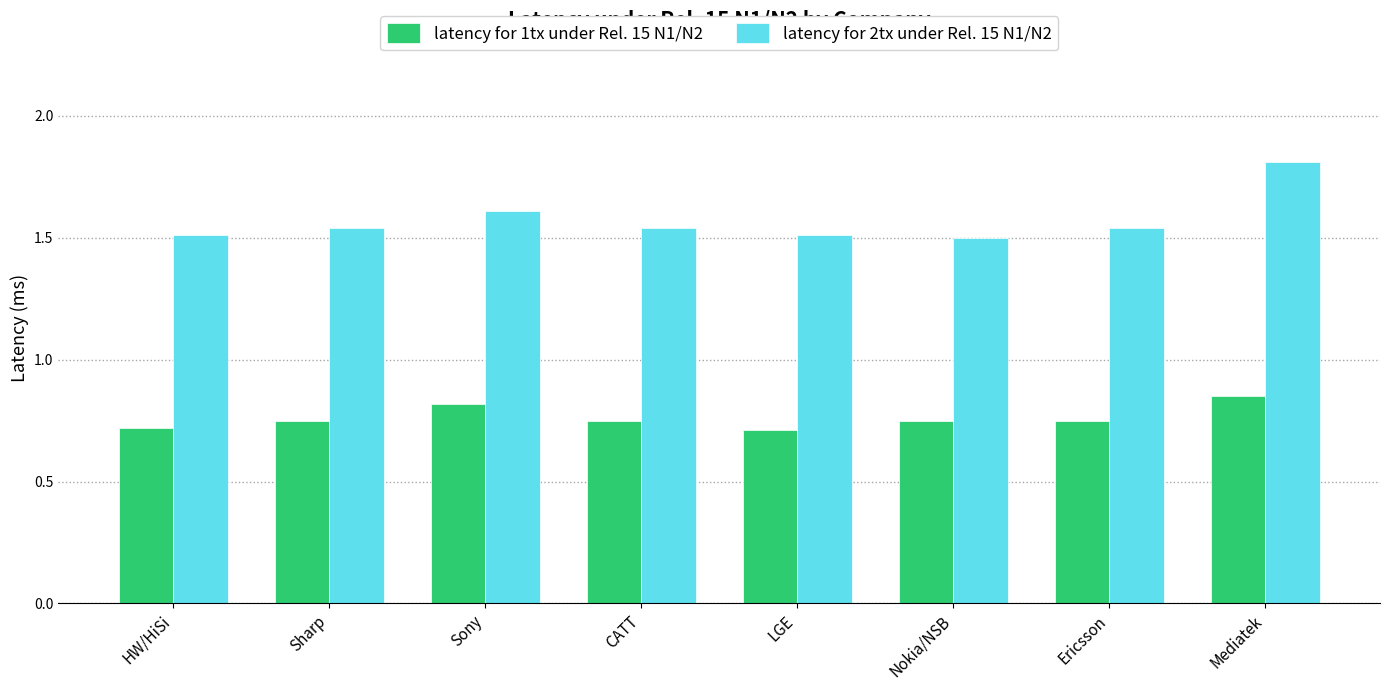

What is the smallest value displayed?

0.7